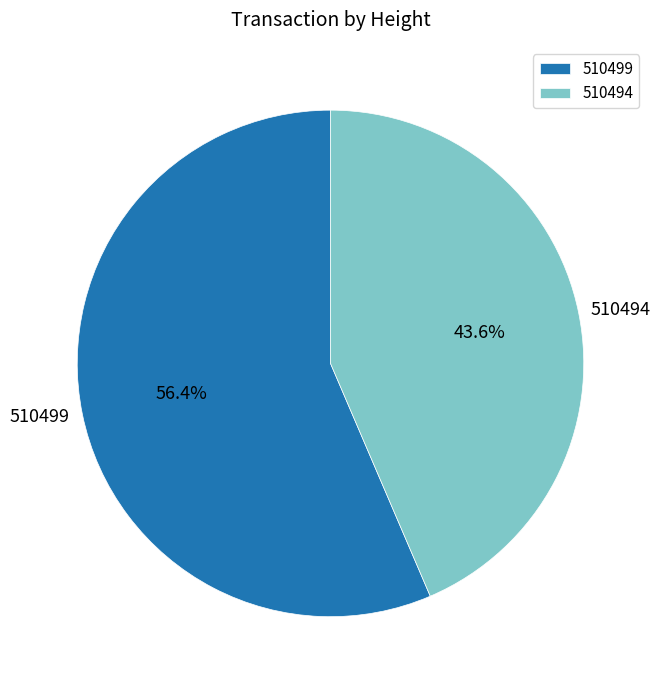

Between 510494 and 510499, which is larger?

510499